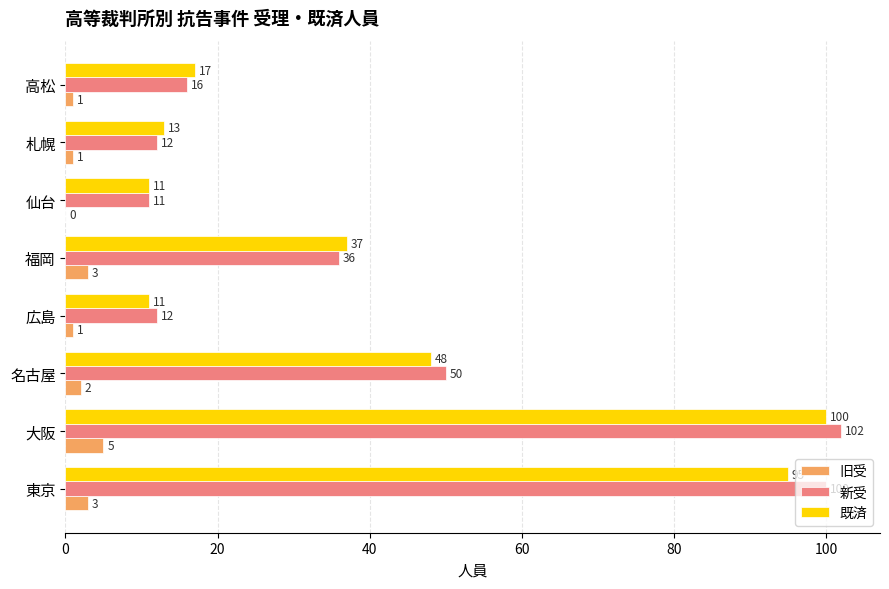

At which label does 旧受 reach its peak?

大阪